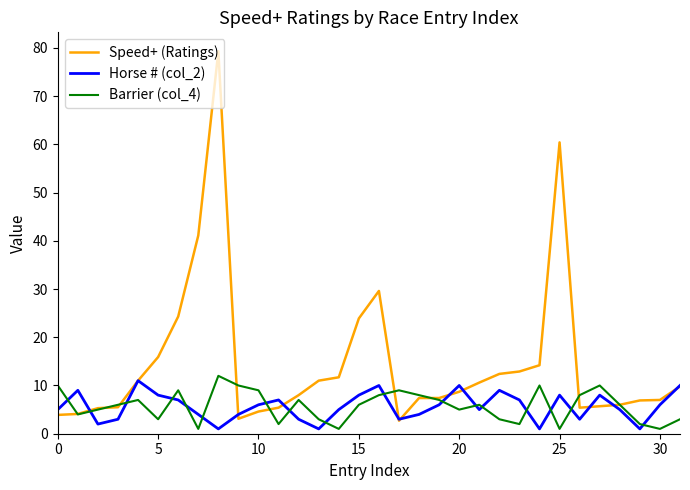

True or false: Barrier (col_4) has more than 1 interior local peaks.

True